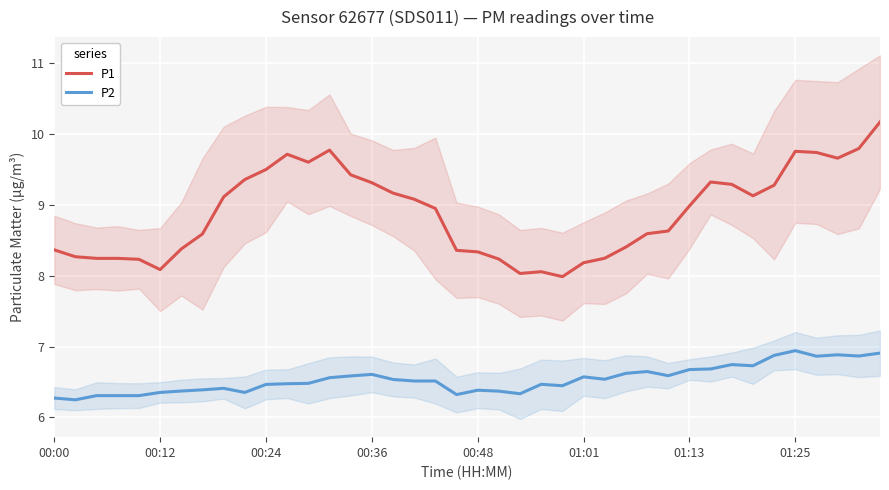

What value does the P1 series have at 00:36?

9.3